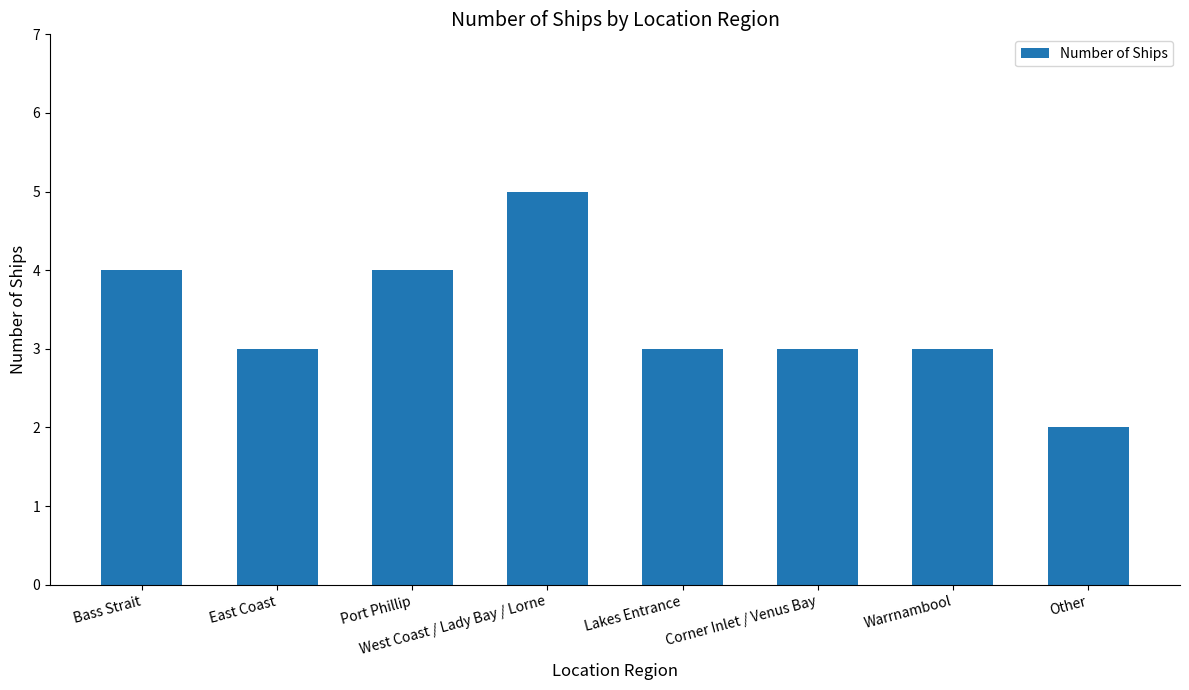

What is the average value?

3